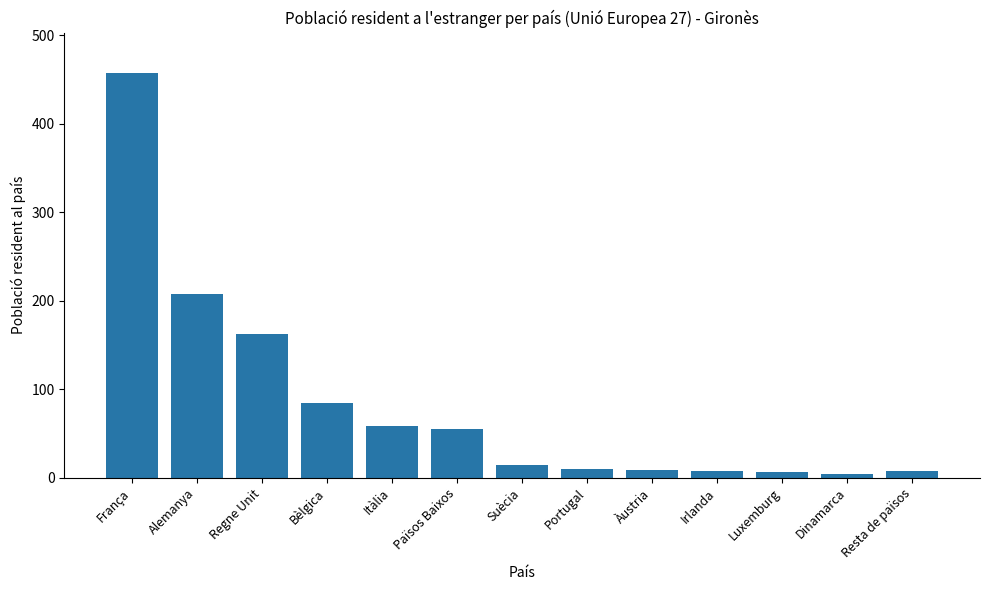

What is the approximate value at Luxemburg?

6